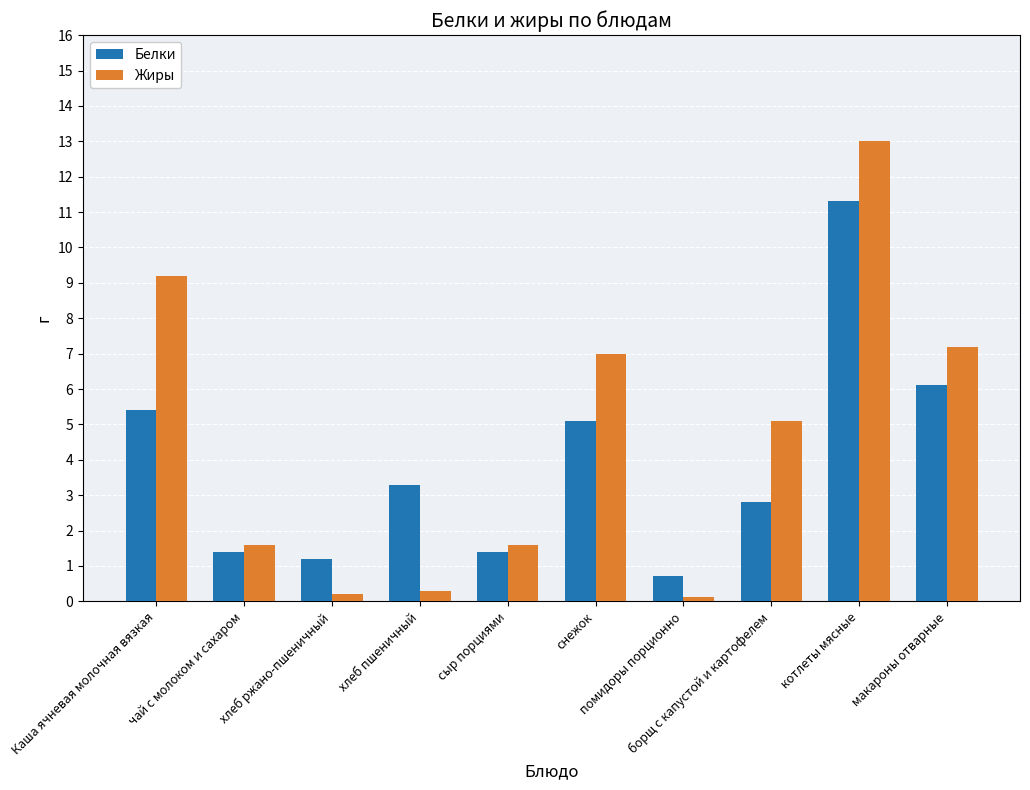

What is the difference between the maximum and minimum values in the Белки series?

10.6